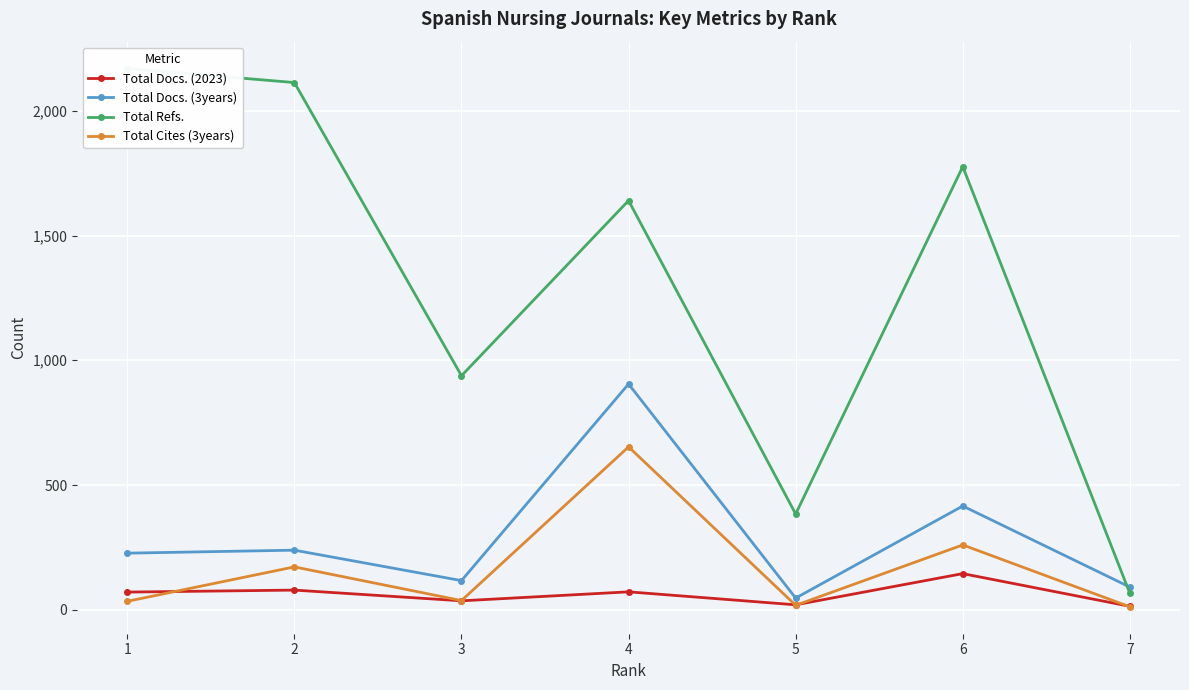

Reading left to right, transcribe all the data shown in this chart.

Total Docs. (2023): 71	79	36	72	20	145	14
Total Docs. (3years): 227	239	117	905	47	416	91
Total Refs.: 2169	2113	938	1640	384	1776	66
Total Cites (3years): 34	172	37	653	18	260	12